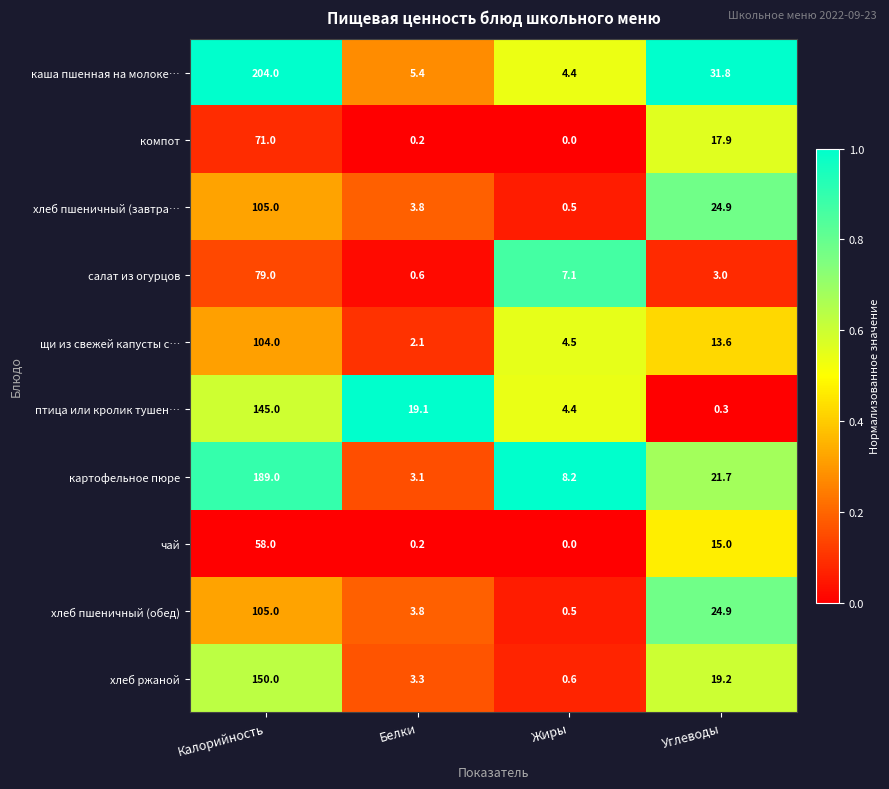

What is the difference between the хлеб пшеничный (завтра… values at Жиры and Углеводы?

24.4